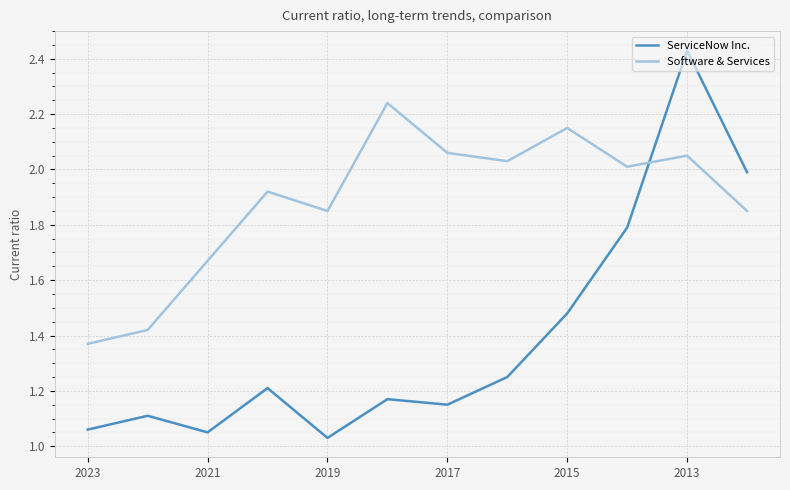

Rank the series by their average value, from lowest to highest.

ServiceNow Inc., Software & Services